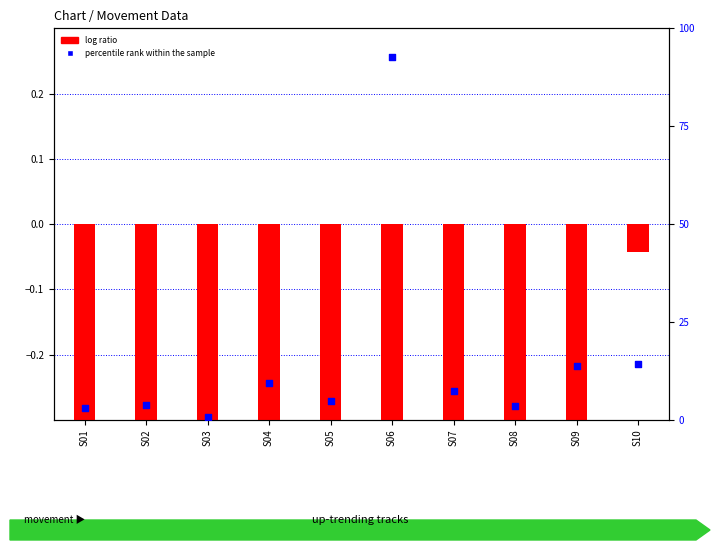

Which series has the widest spread of Y values?

percentile rank within the sample